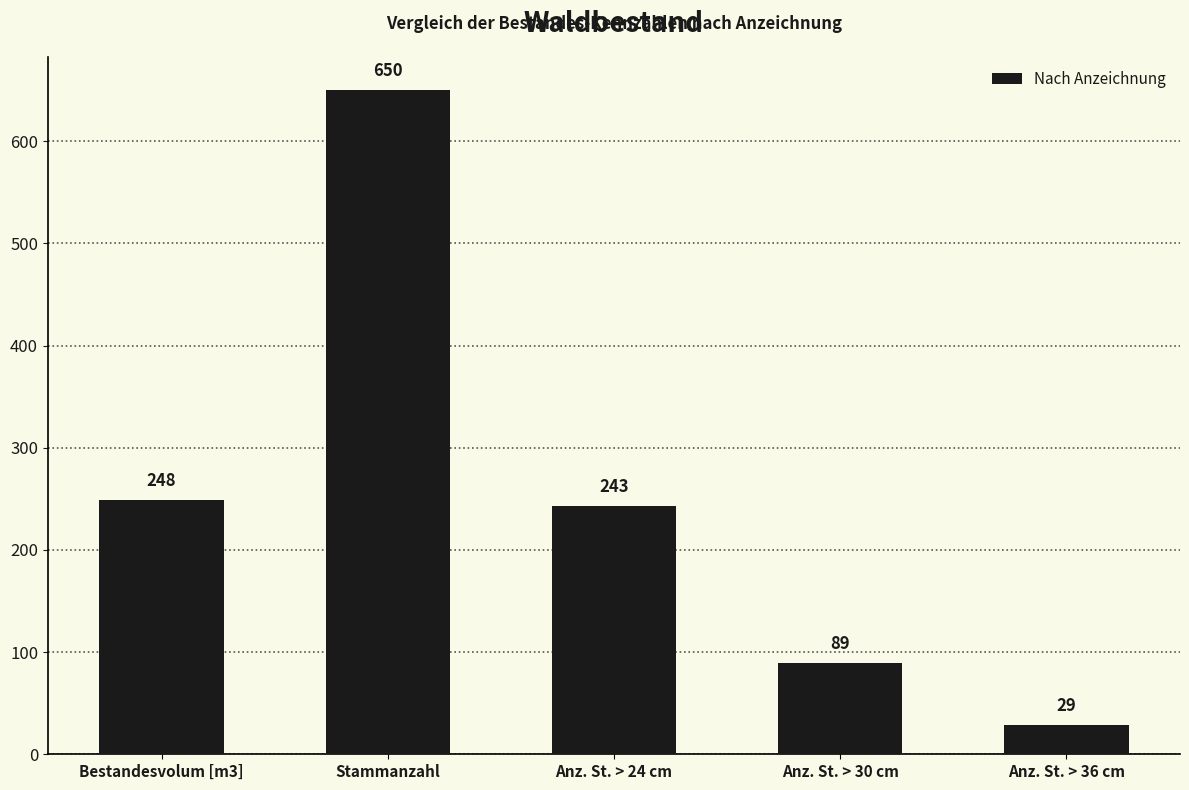

What is the value of the 1st bar from the left?

248.5